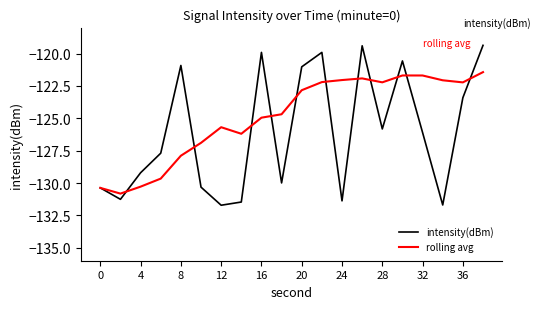

What are all the series names shown in the legend?

intensity(dBm), rolling avg